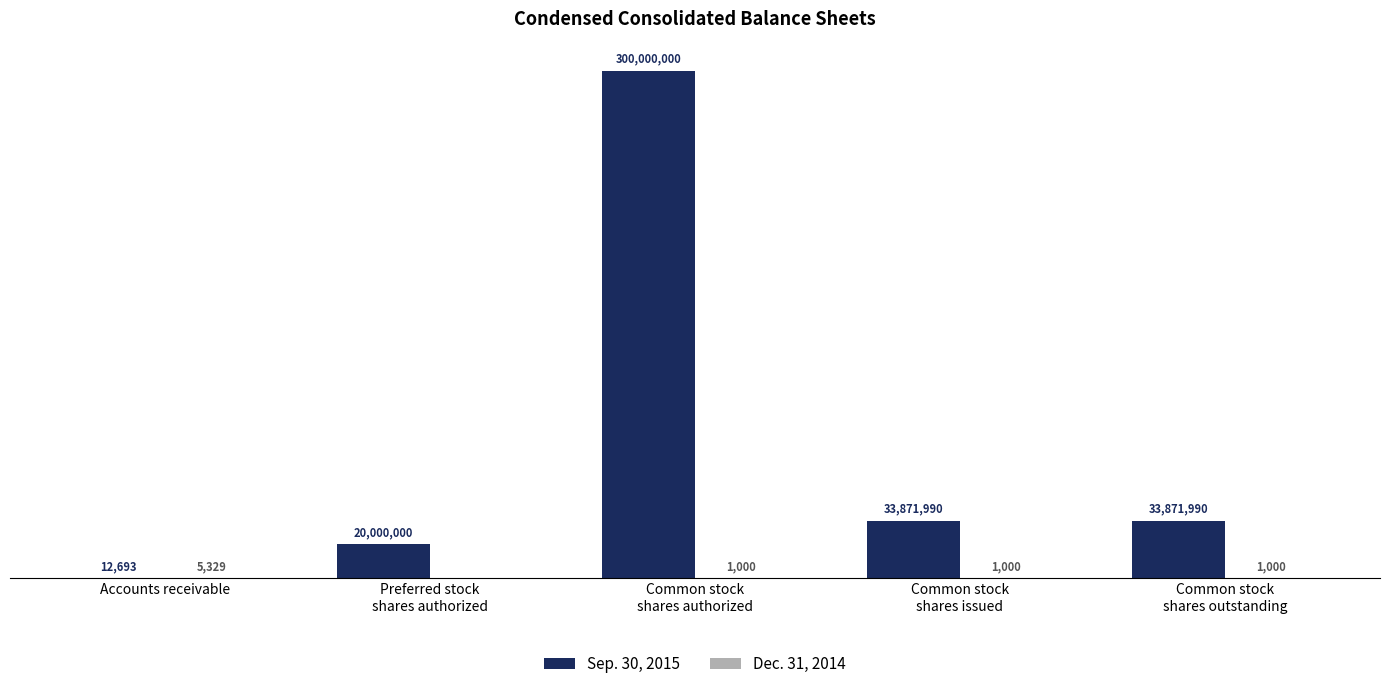

What is the difference between the second highest and minimum values in the Sep. 30, 2015 series?

33859297